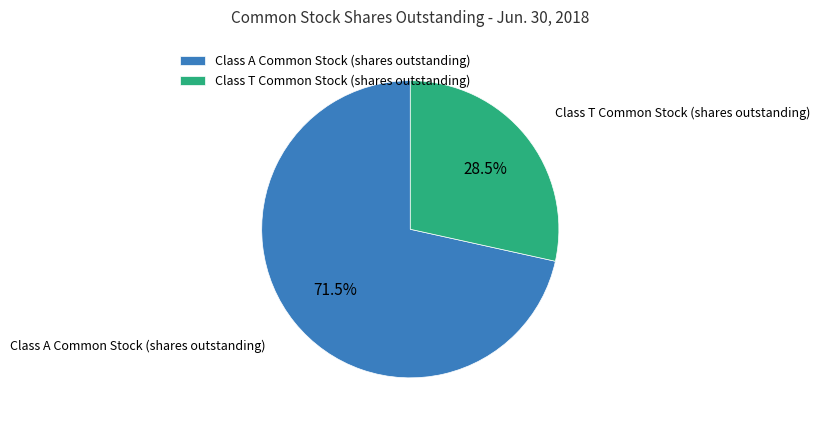

Rank the categories by value from highest to lowest.

Class A Common Stock (shares outstanding), Class T Common Stock (shares outstanding)